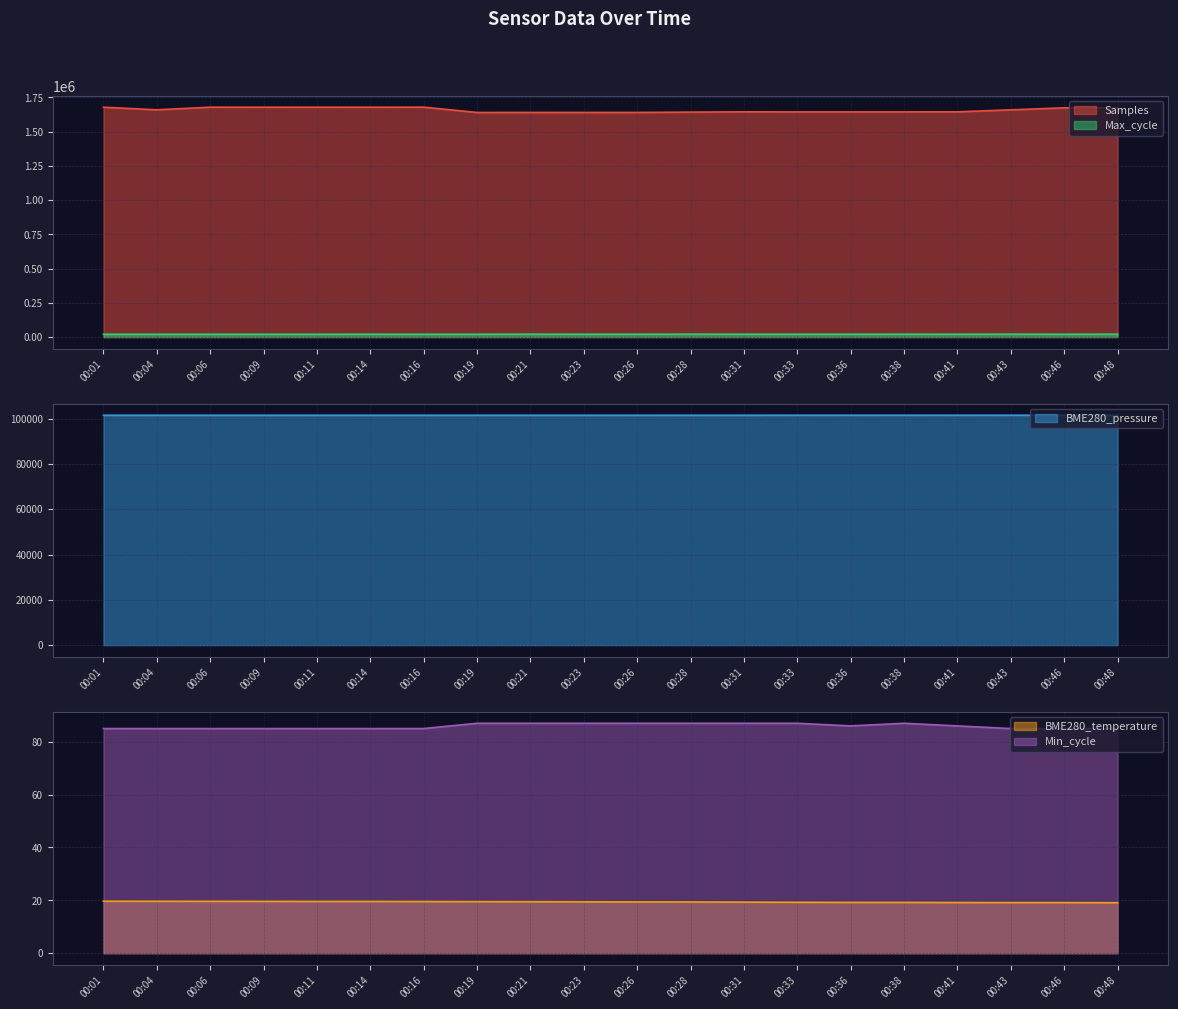

At which label is BME280_temperature closest to 19?

00:48